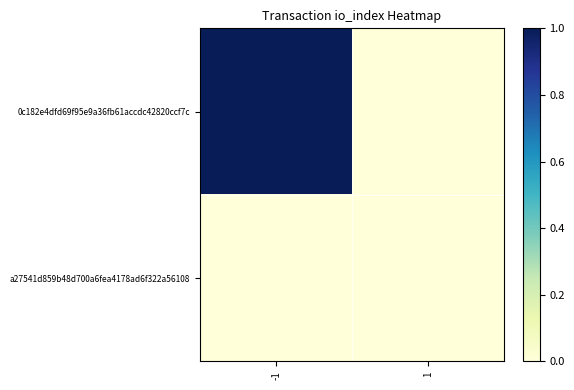

Reading left to right, transcribe all the data shown in this chart.

0c182e4dfd69f95e9a36fb61accdc42820ccf7c: -1=1	1=0
a27541d859b48d700a6fea4178ad6f322a56108: -1=0	1=0